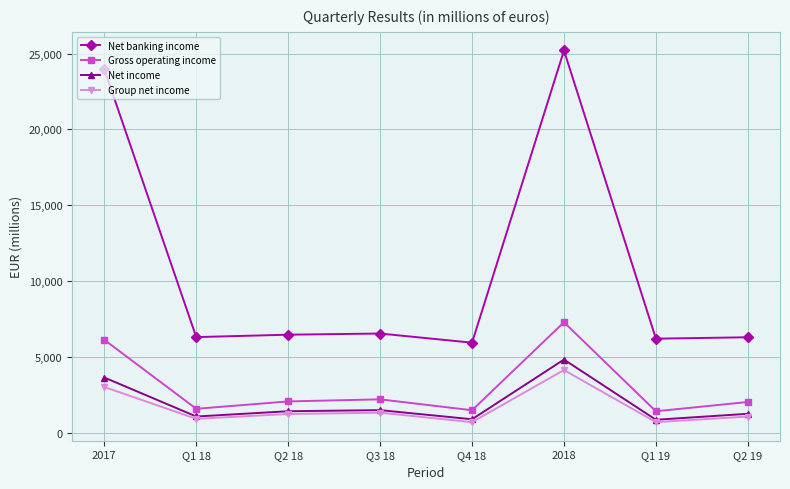

Between 2017 and Q1 18, which series saw the biggest shift?

Net banking income